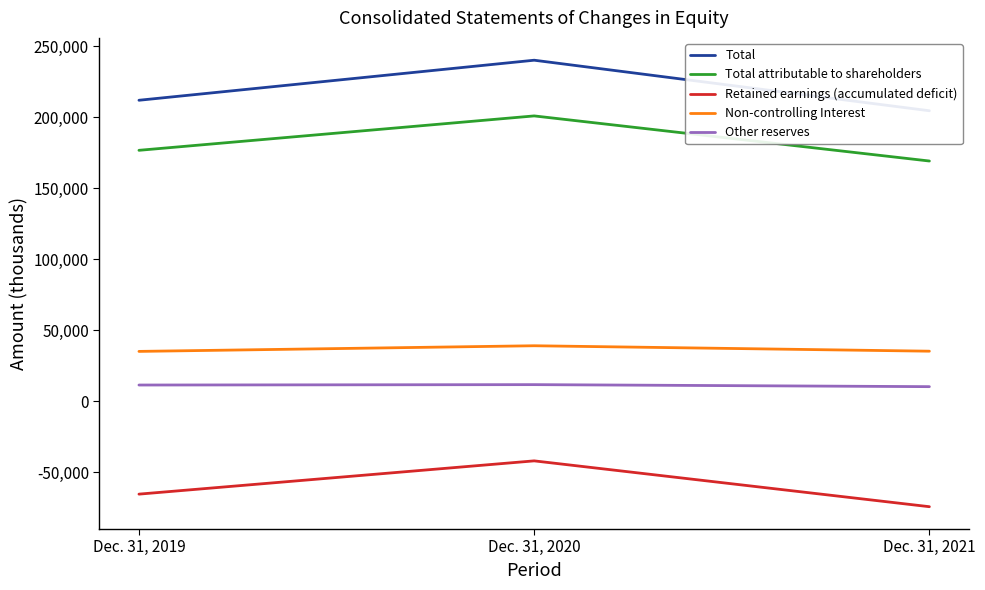

The value of Non-controlling Interest at Dec. 31, 2020 is 39208. True or false?

True